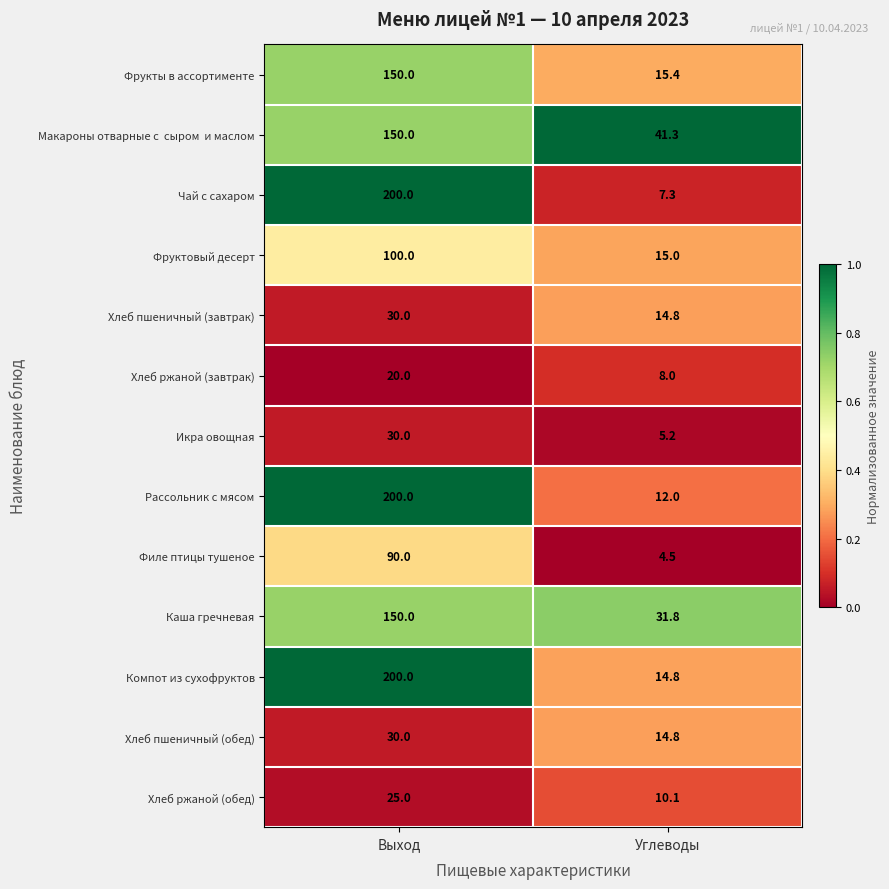

The Чай с сахаром series shows 7.3 at Углеводы. True or false?

True